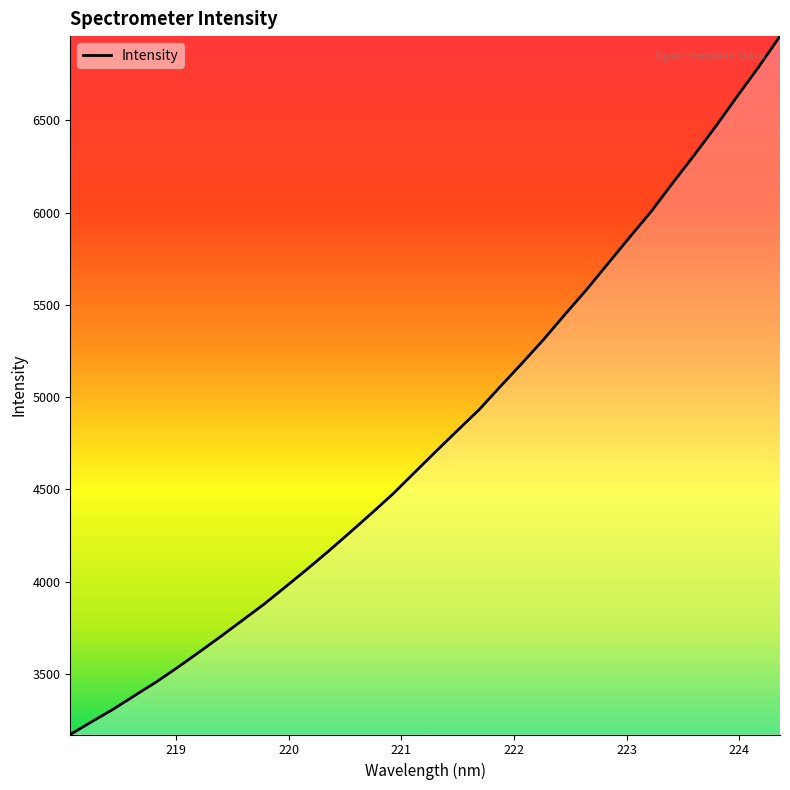

What is the greatest value displayed?

6955.9